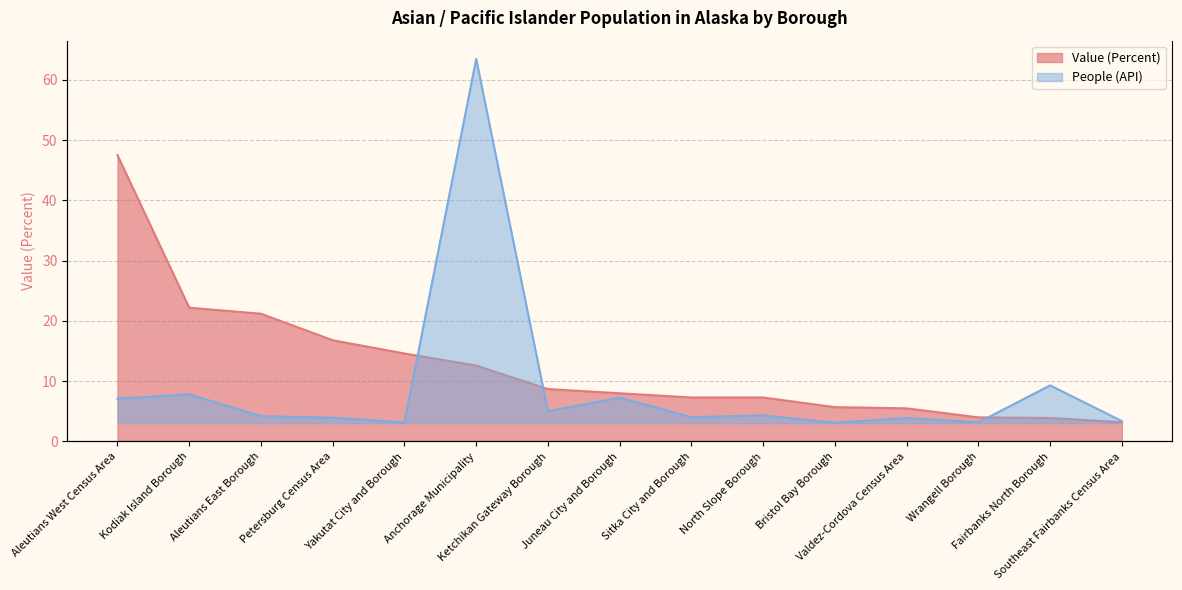

Where do People (API) and Value (Percent) first cross each other?

Yakutat City and Borough and Anchorage Municipality